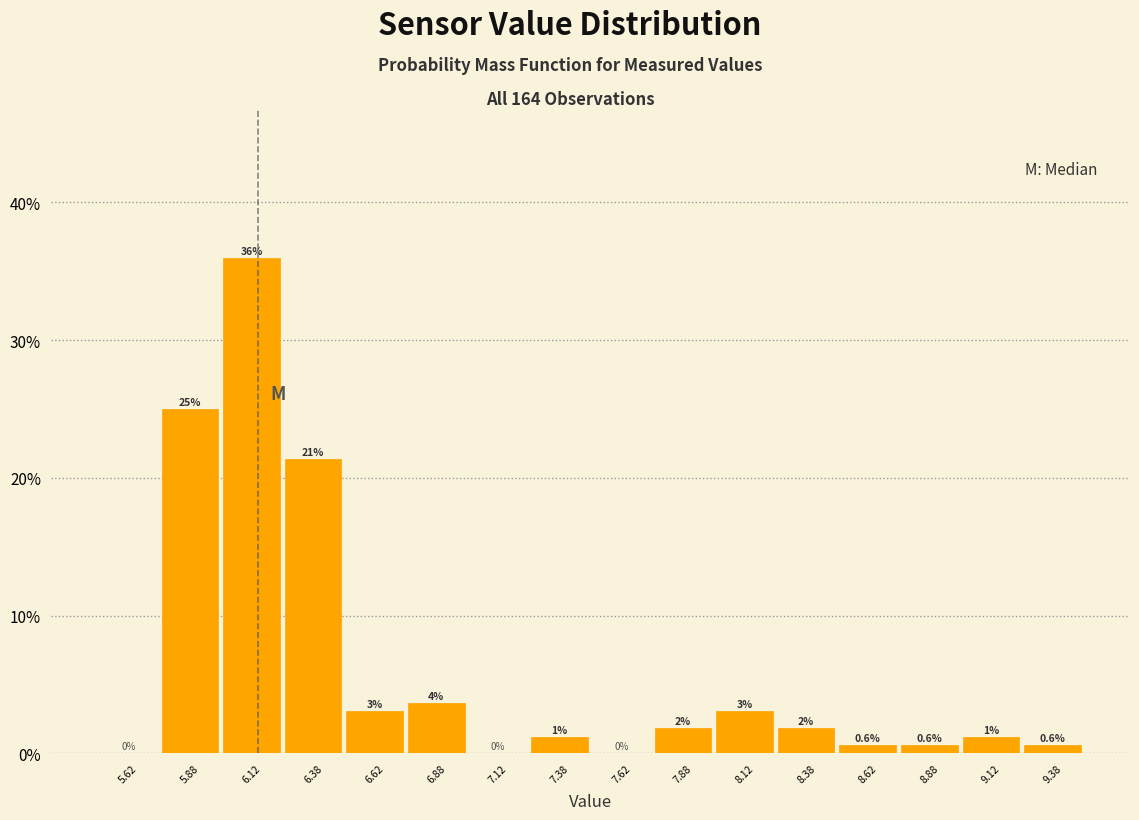

Over which range of the x-axis is the bar tallest?

6.00 to 6.25